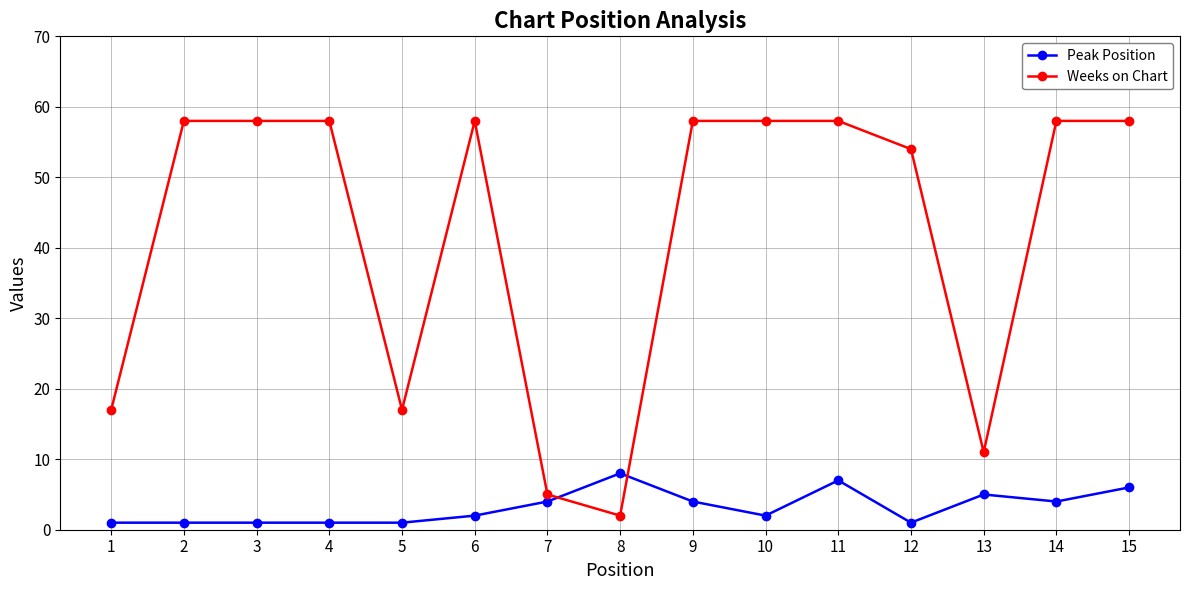

The value of Weeks on Chart at 5 is 17. True or false?

True